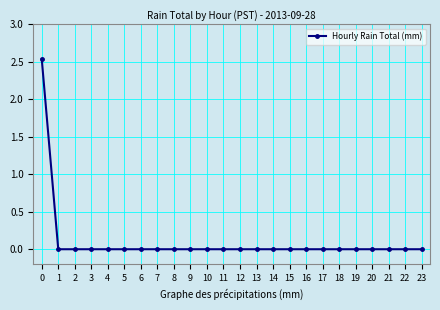

The value at 23 is -1.3. True or false?

False